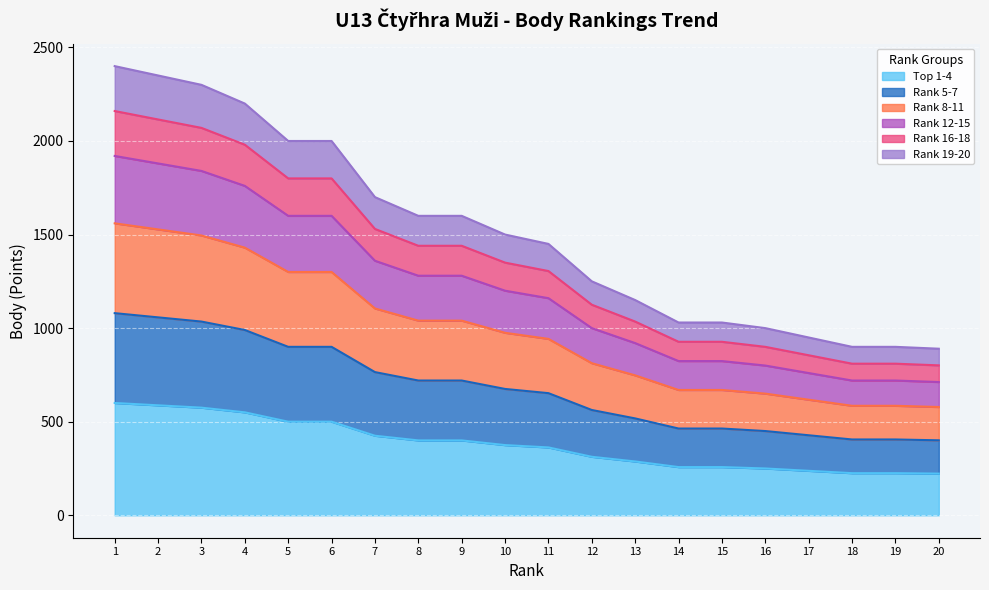

Does the chart display data point markers on the line(s)?

No